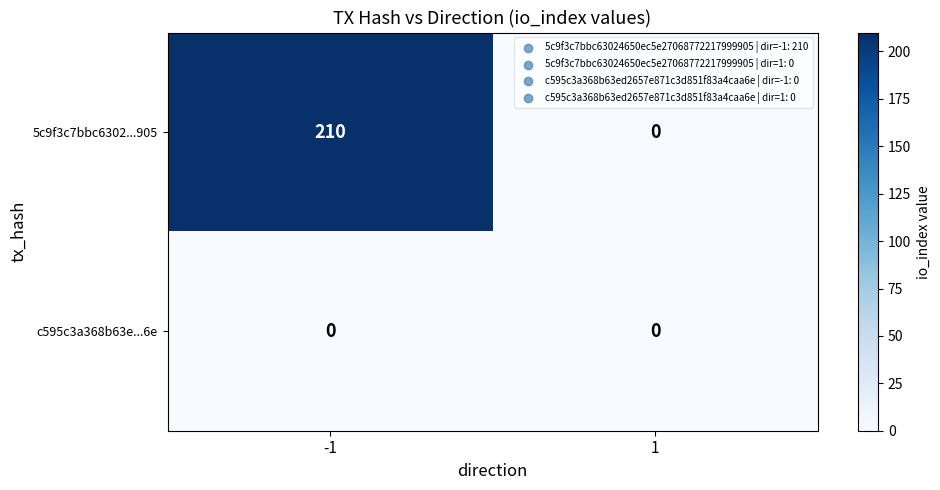

Rank the series by their average value, from lowest to highest.

c595c3a368b63e...6e, 5c9f3c7bbc6302...905